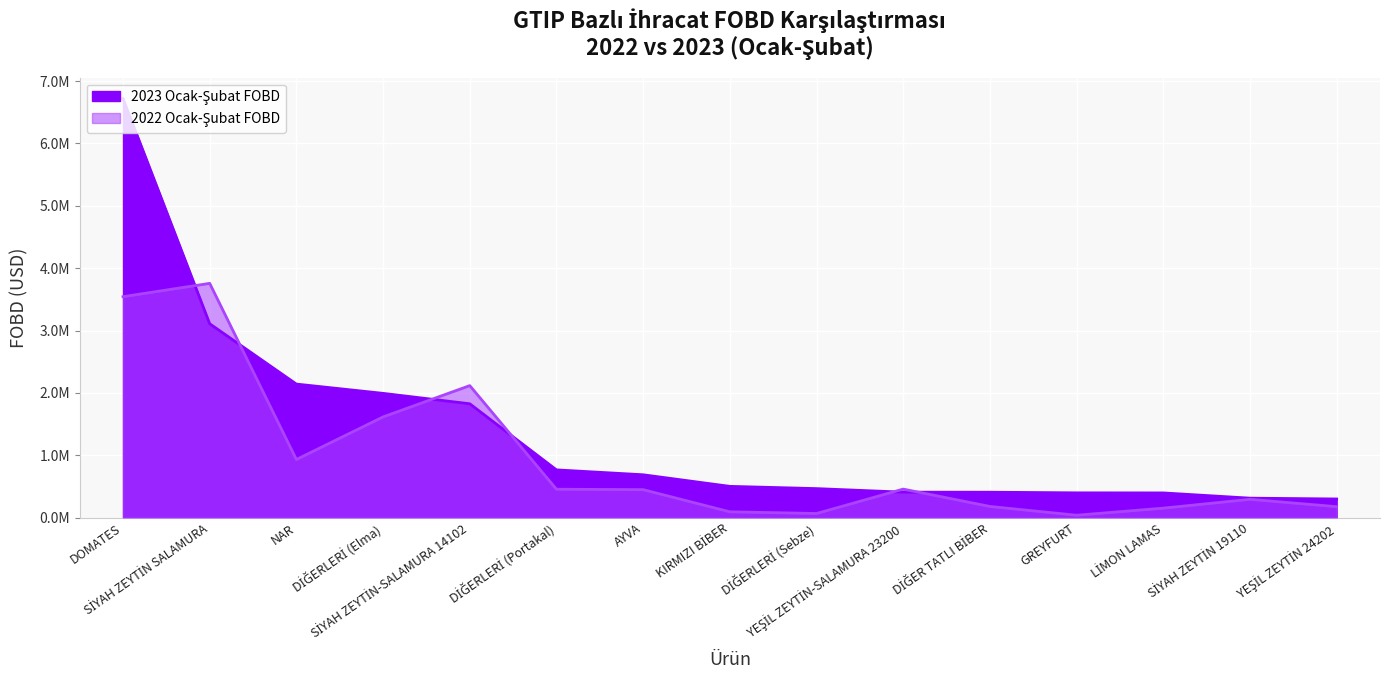

Where is the first local minimum for 2022_FOBD?

NAR